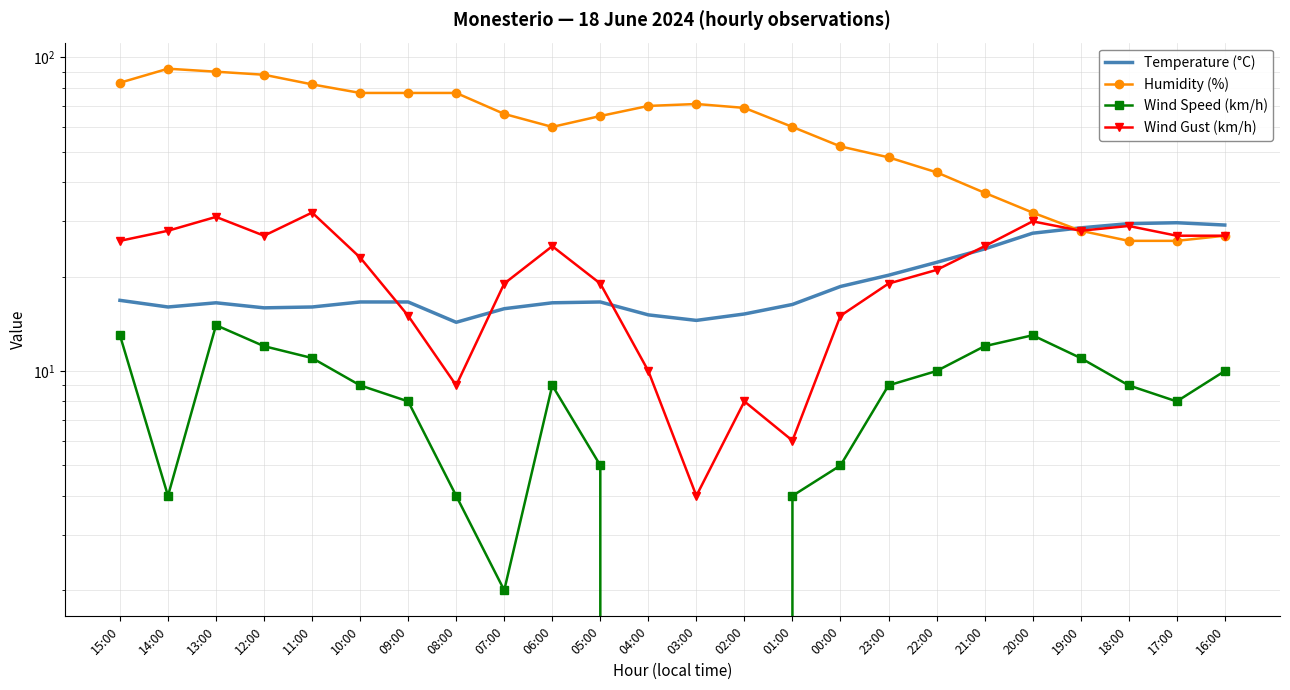

How many values in the Humidity (%) series are below 66?

12